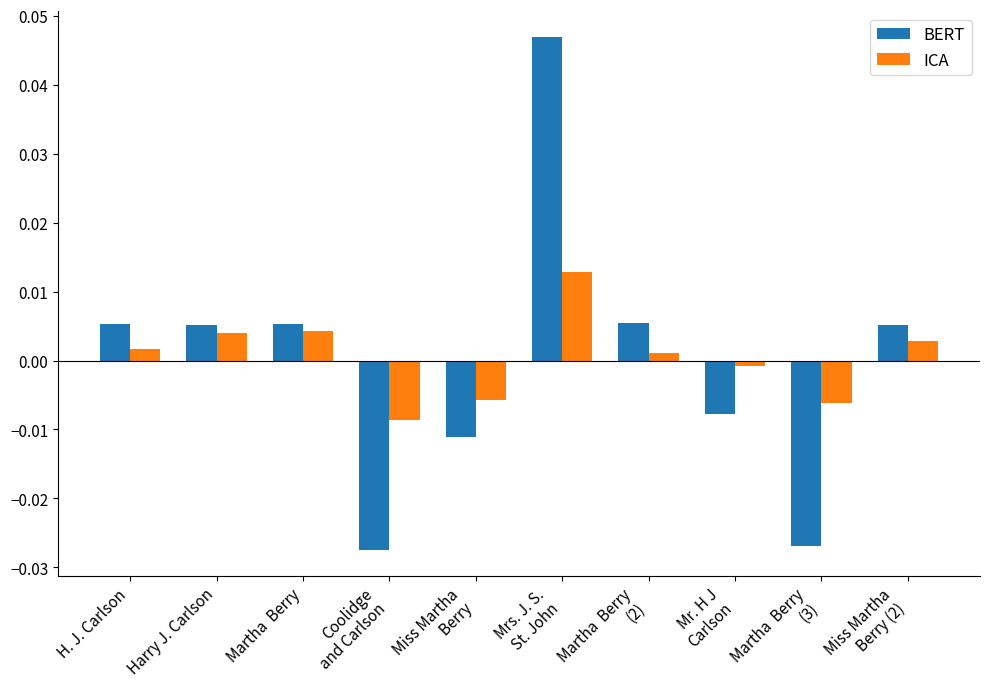

How many data points in ICA are less than 0?

4